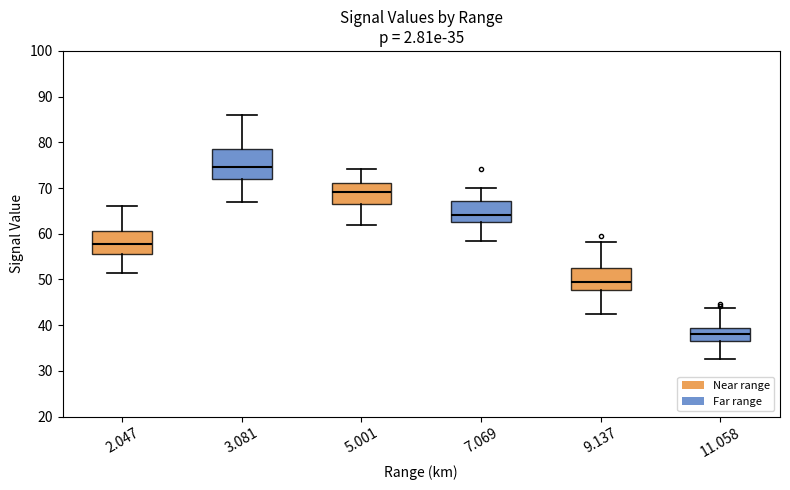

Which box's median line is the highest?

3.081